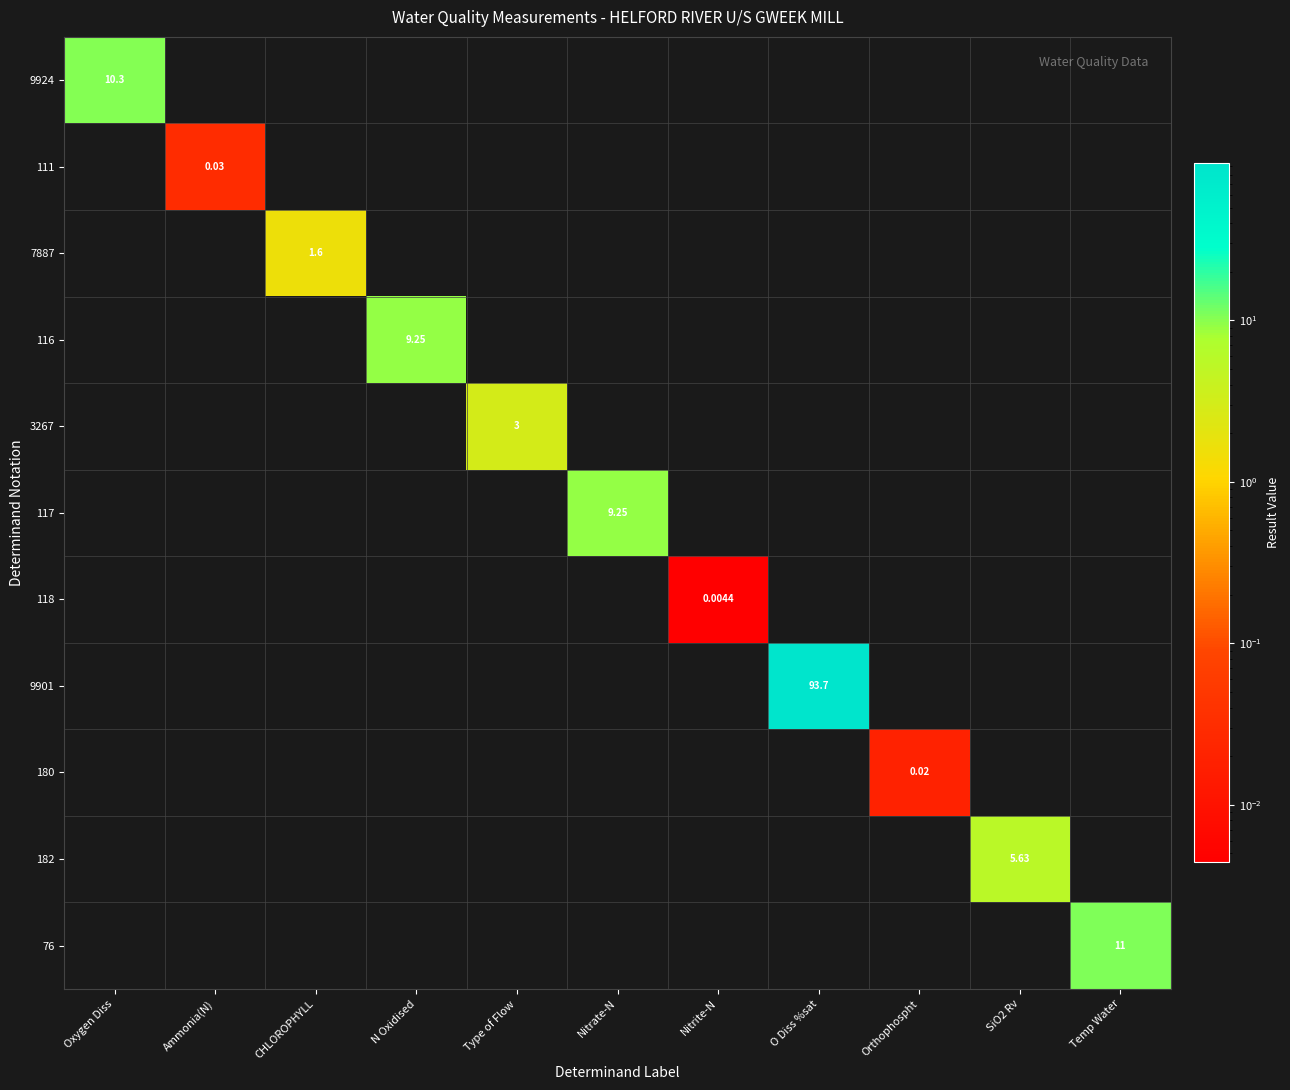

The 3267 series shows 0.0 at Oxygen Diss. True or false?

True